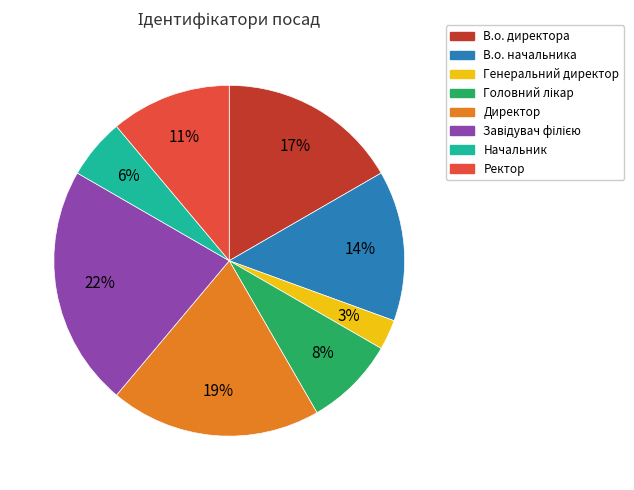

The Ректор slice represents 11% of the pie. True or false?

True